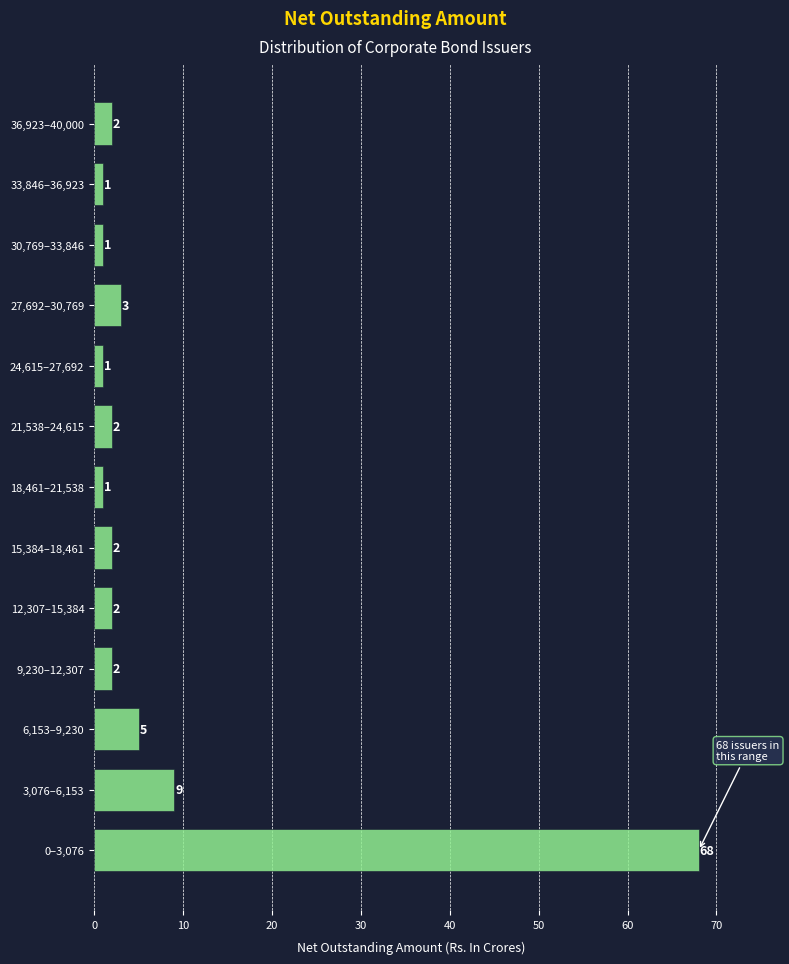

Reading top to bottom, list all the values displayed in this chart.

36,923–40,000=2	33,846–36,923=1	30,769–33,846=1	27,692–30,769=3	24,615–27,692=1	21,538–24,615=2	18,461–21,538=1	15,384–18,461=2	12,307–15,384=2	9,230–12,307=2	6,153–9,230=5	3,076–6,153=9	0–3,076=68